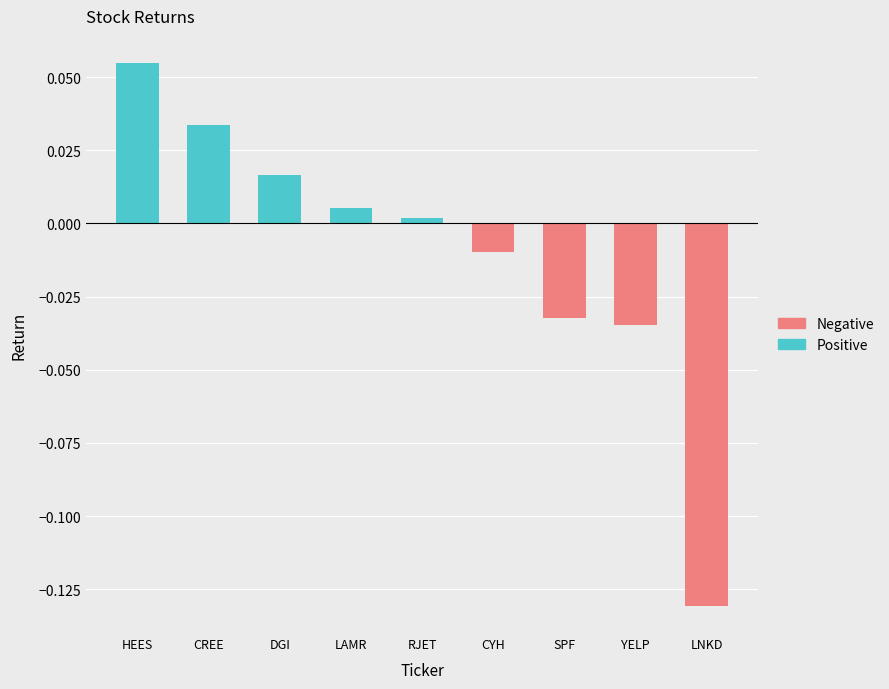

Where is Negative nearest to the value 0?

HEES